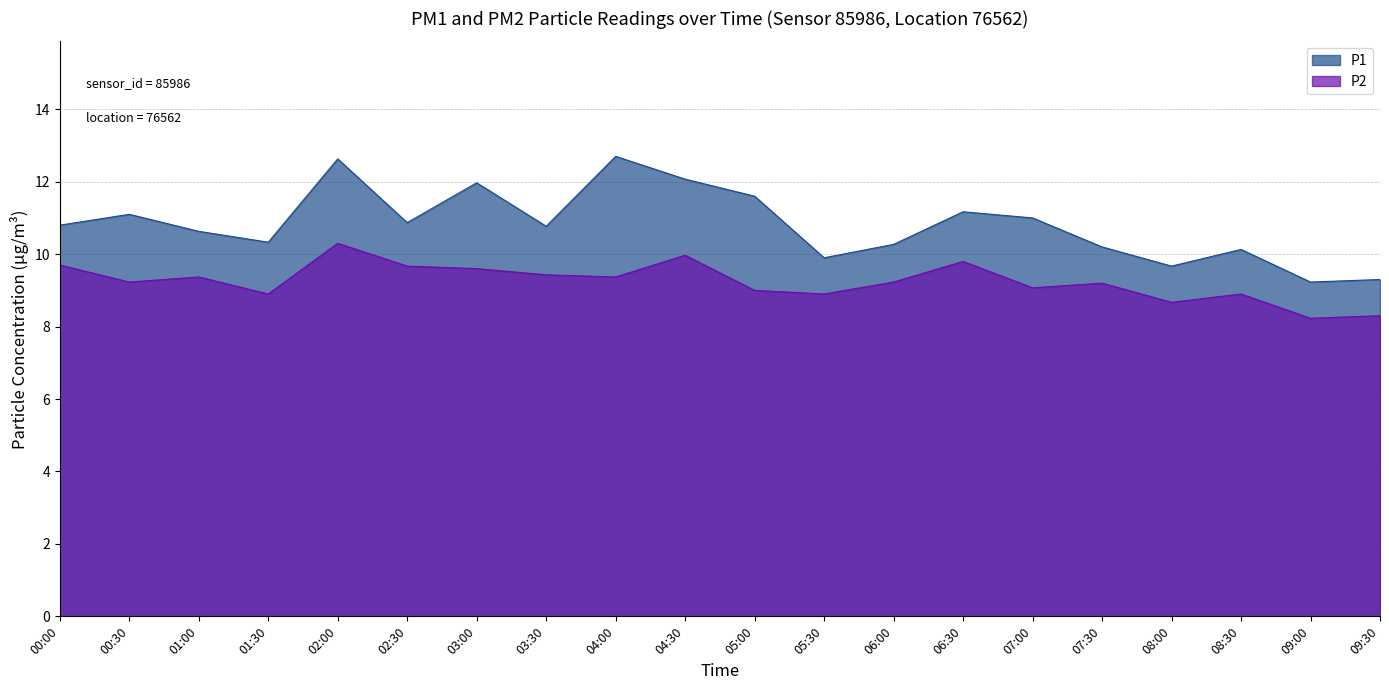

Which category has the lowest value in the P2 series?

09:00